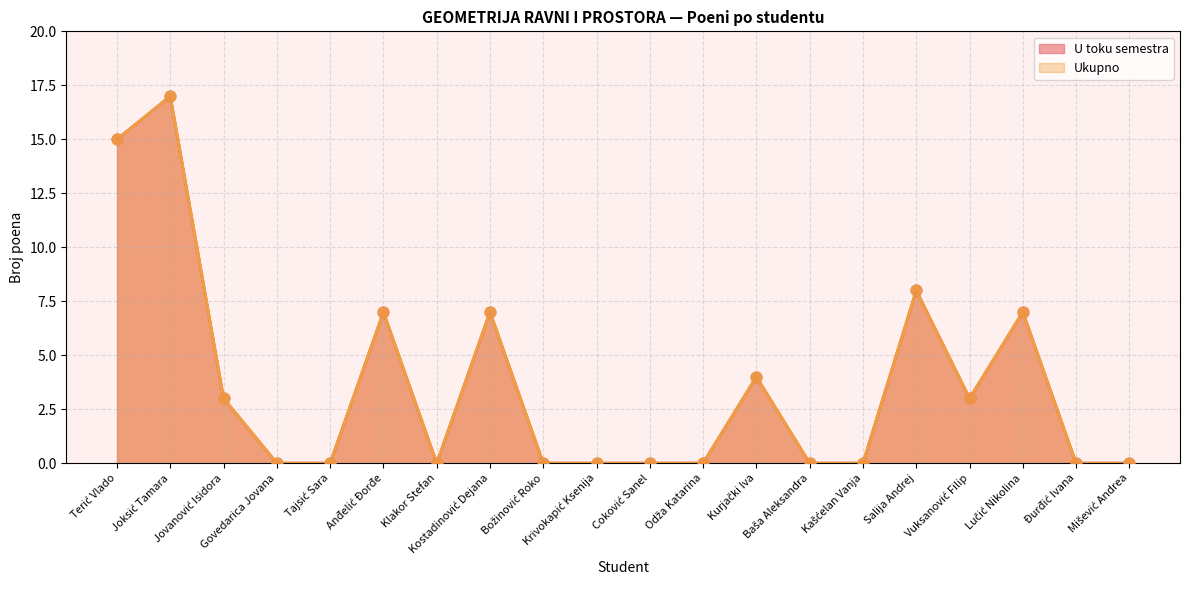

Which series has the largest total across all categories?

U toku semestra